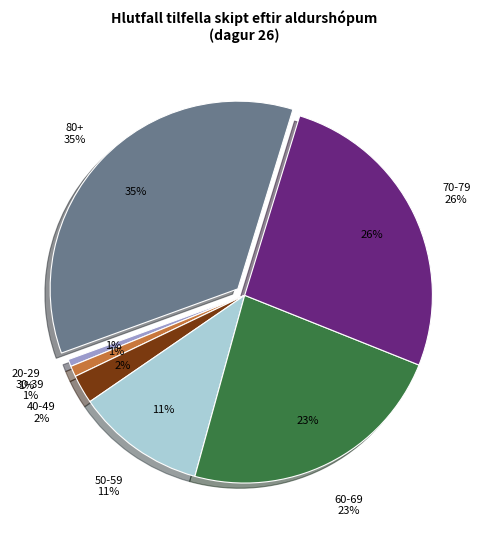

Which has a higher value, 70-79 or <19?

70-79